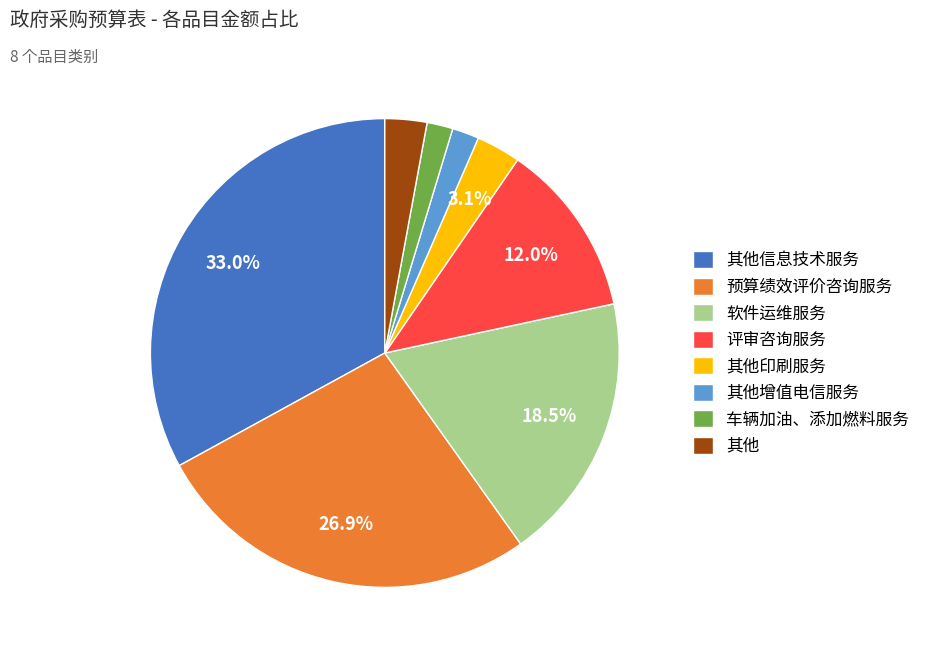

How many slices are in this pie chart?

8